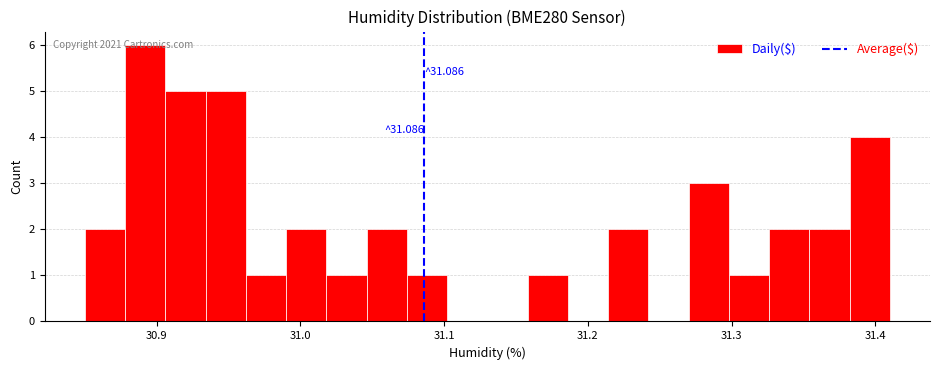

Around what value on the x-axis is the tallest bar? Give the approximate position of its centre, as read against the axis.

30.89